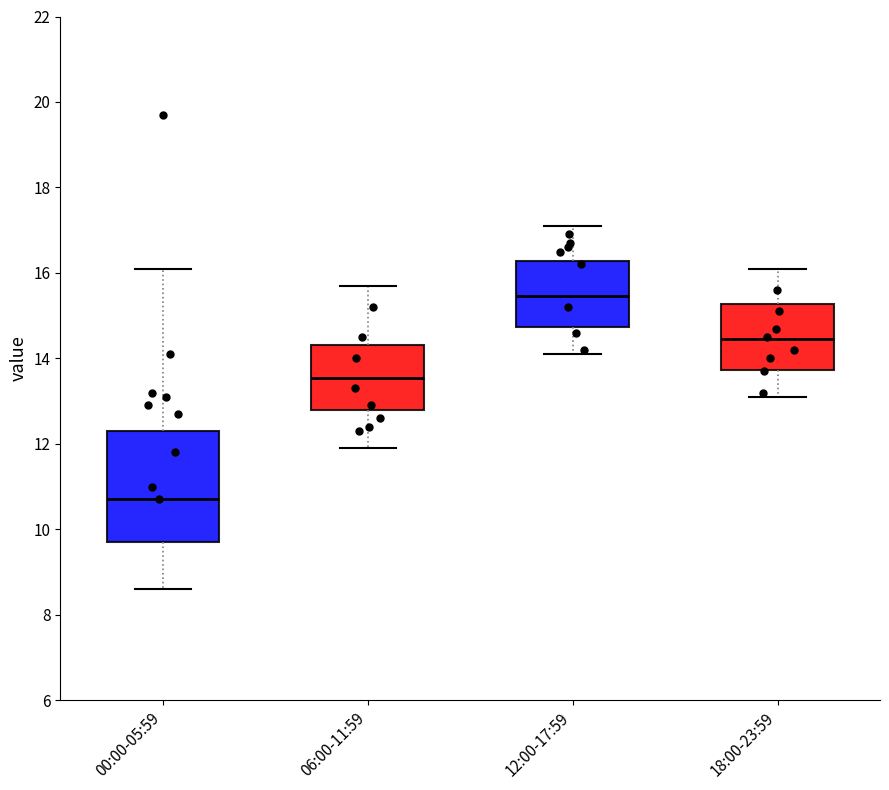

Which box is the tallest, from its lower edge to its upper edge?

00:00-05:59